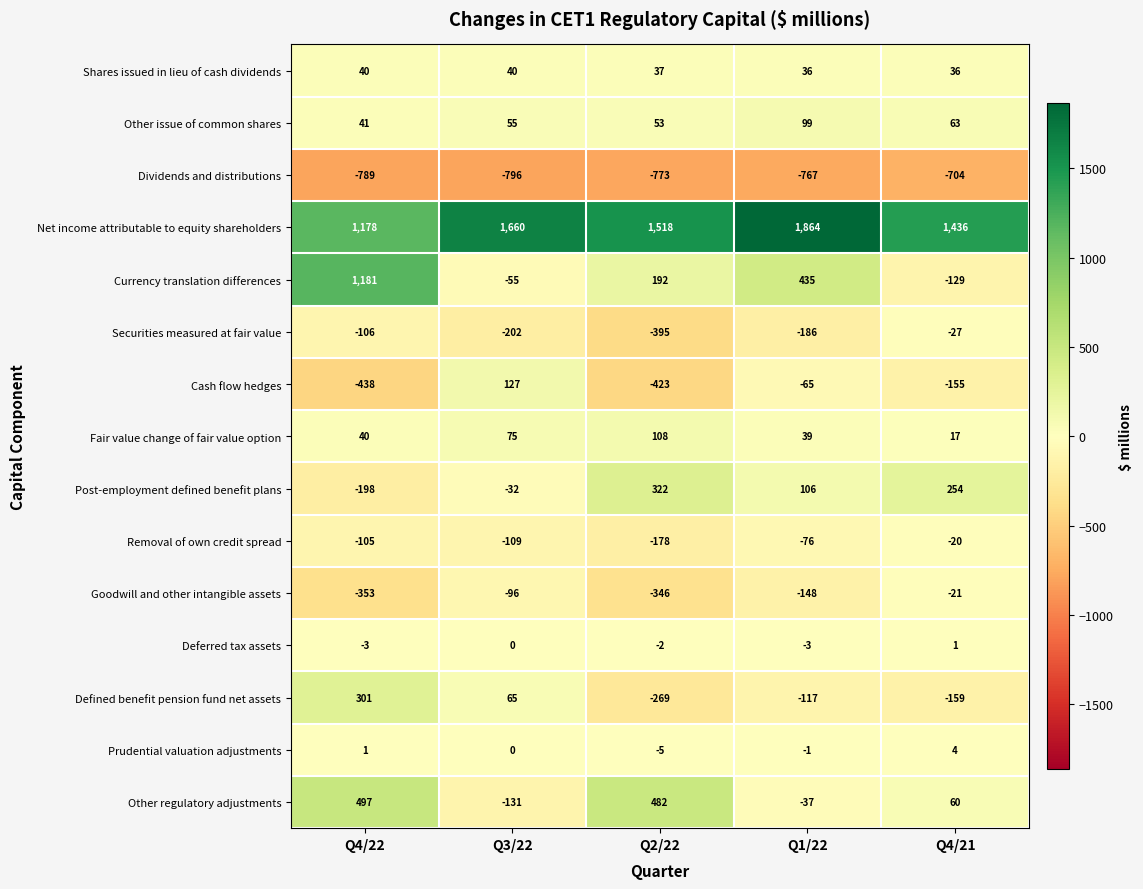

How many data points in Defined benefit pension fund net assets are less than -117?

2